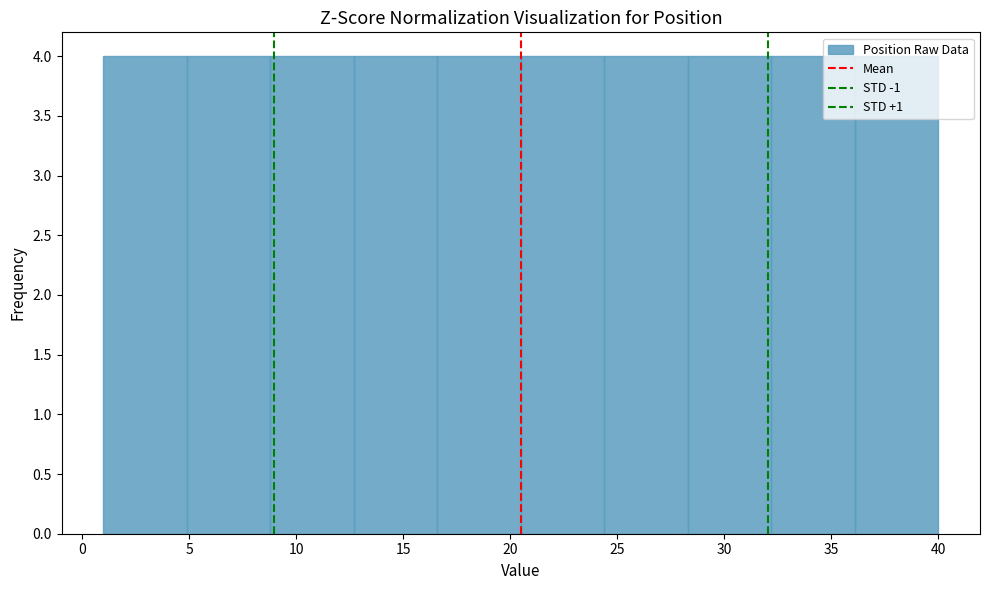

Reading left to right, list every bar in this chart as the range it spans on the x-axis followed by its height. Neither the bar edges nor the heights are printed on the chart, so give them approximately, as read against the axes.

1.0 to 4.9: 4
4.9 to 8.8: 4
8.8 to 12.7: 4
12.7 to 16.6: 4
16.6 to 20.5: 4
20.5 to 24.4: 4
24.4 to 28.3: 4
28.3 to 32.2: 4
32.2 to 36.1: 4
36.1 to 40.0: 4